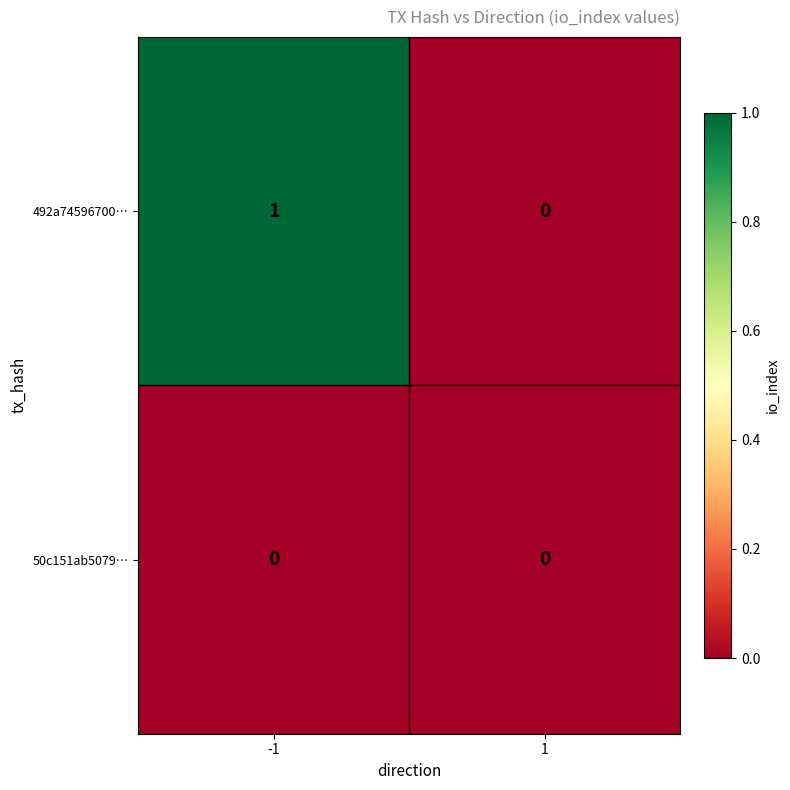

Which series has the widest spread of values?

492a74596700…